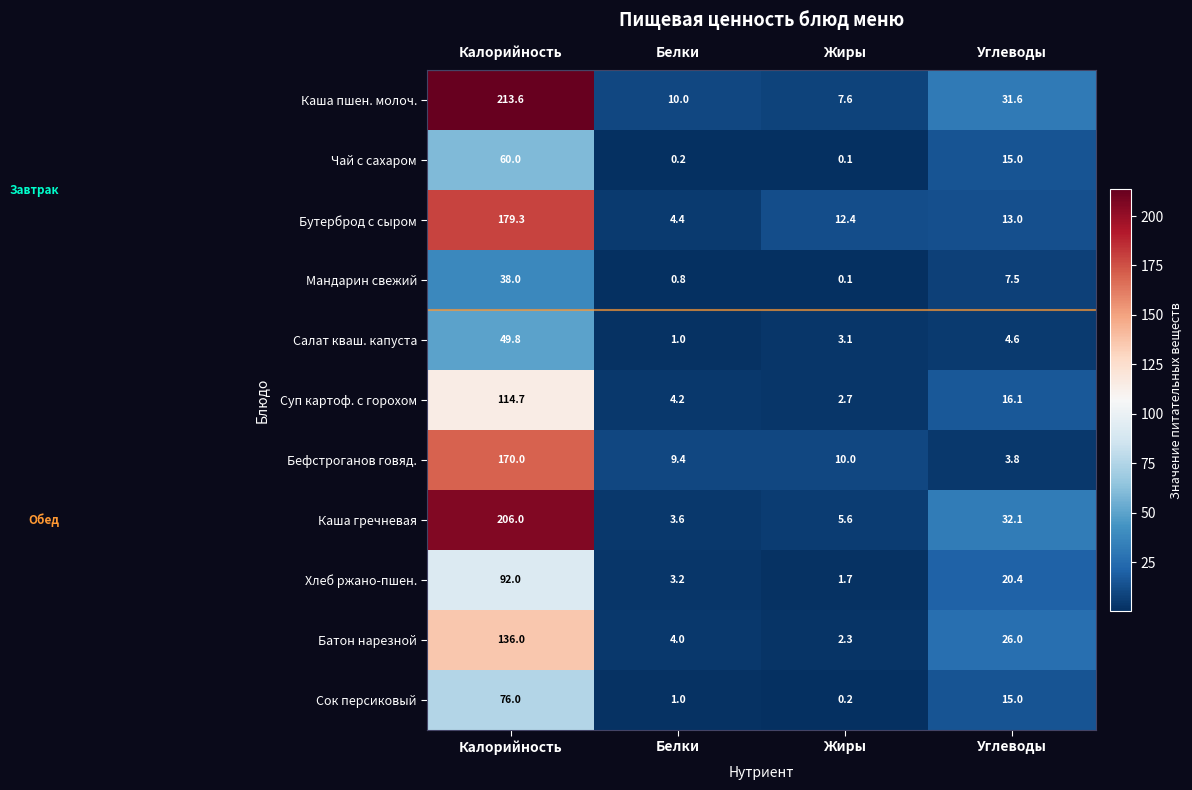

What is the difference between the Суп картоф. с горохом values at Калорийность and Белки?

110.5